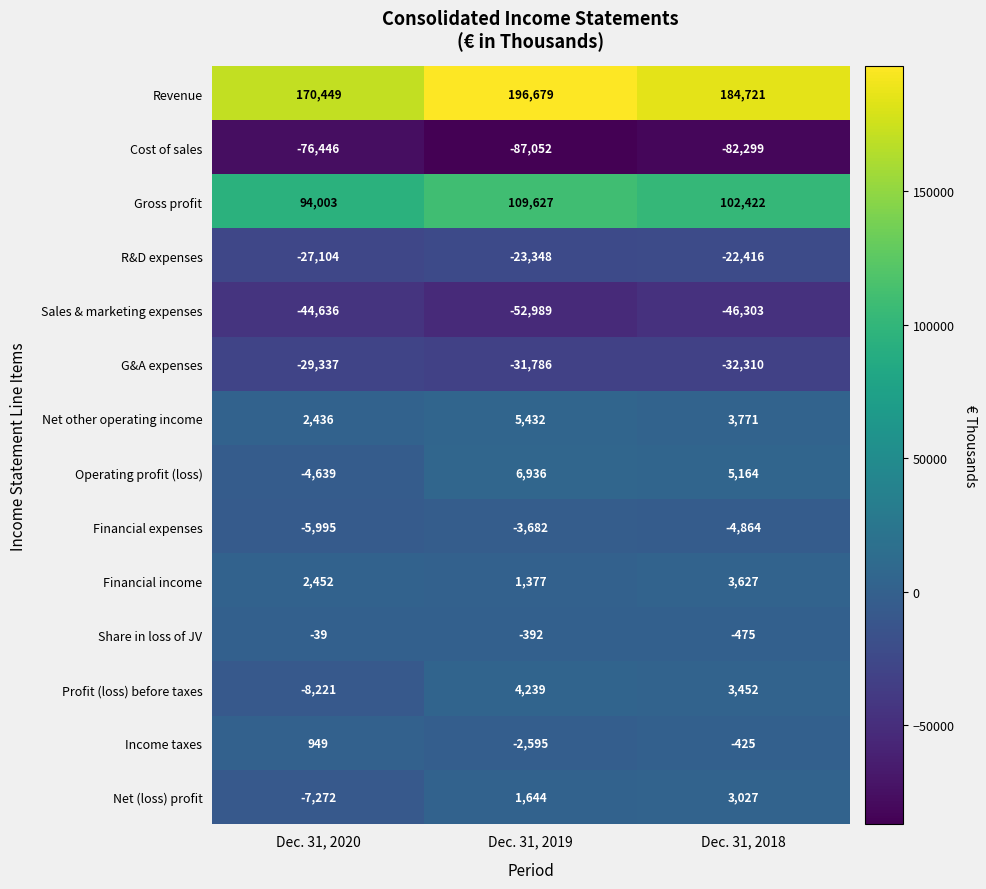

At Dec. 31, 2019, list the series in order from smallest to largest.

Cost of sales, Sales & marketing expenses, G&A expenses, R&D expenses, Financial expenses, Income taxes, Share in loss of JV, Financial income, Net (loss) profit, Profit (loss) before taxes, Net other operating income, Operating profit (loss), Gross profit, Revenue